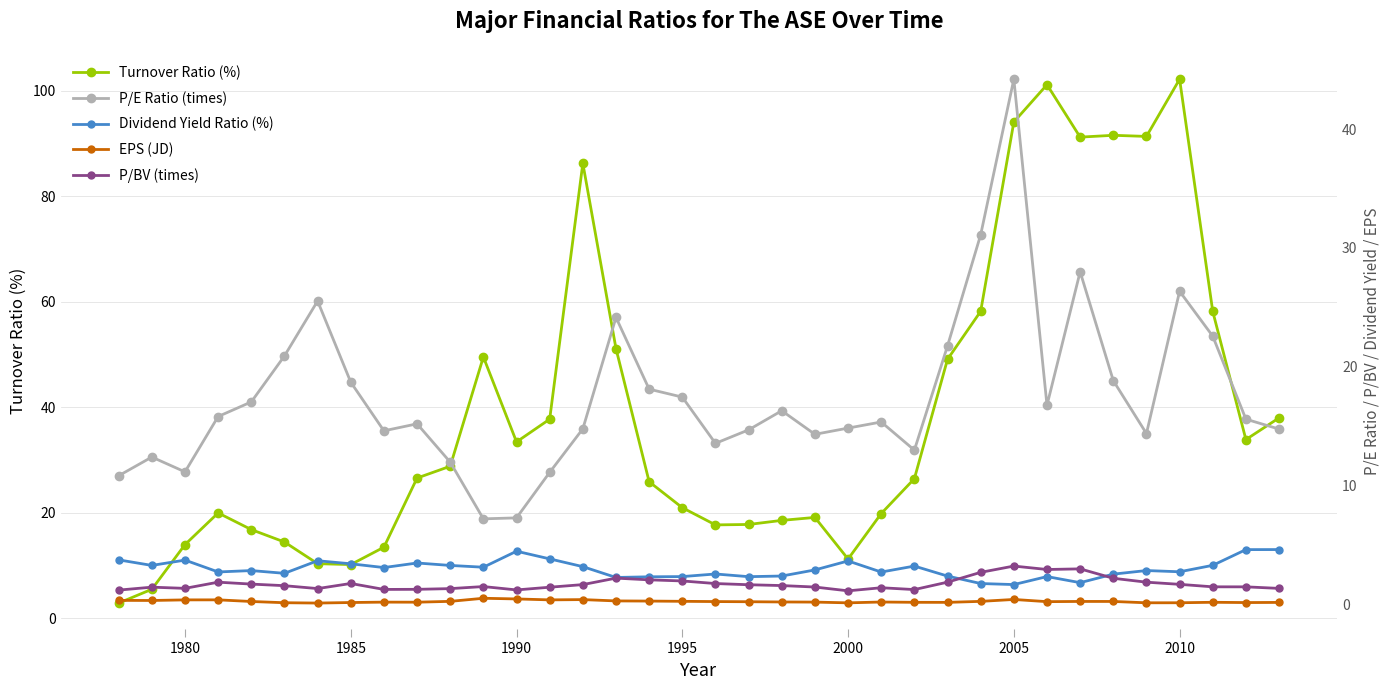

The value of Turnover Ratio (%) at 2010 is 102.2. True or false?

True